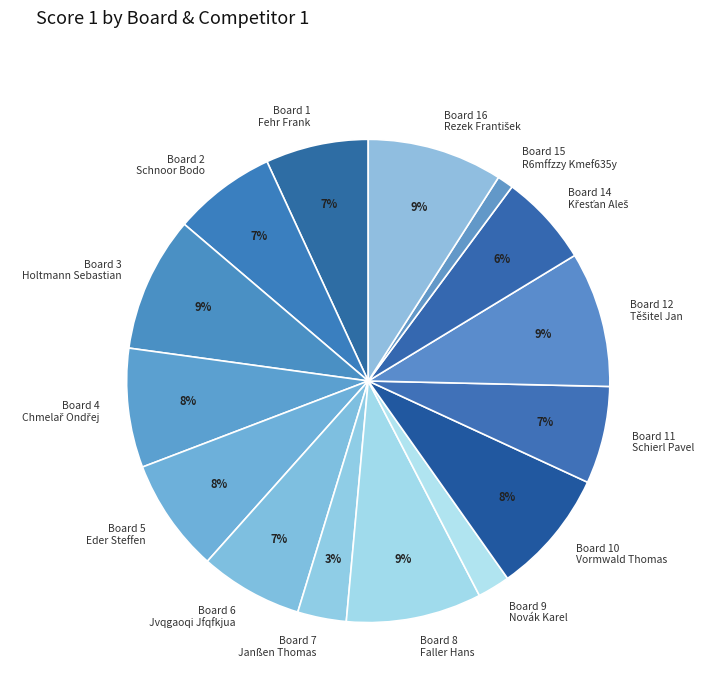

What is the ratio of the value at Board 3 Holtmann Sebastian to the value at Board 2 Schnoor Bodo?

1.3